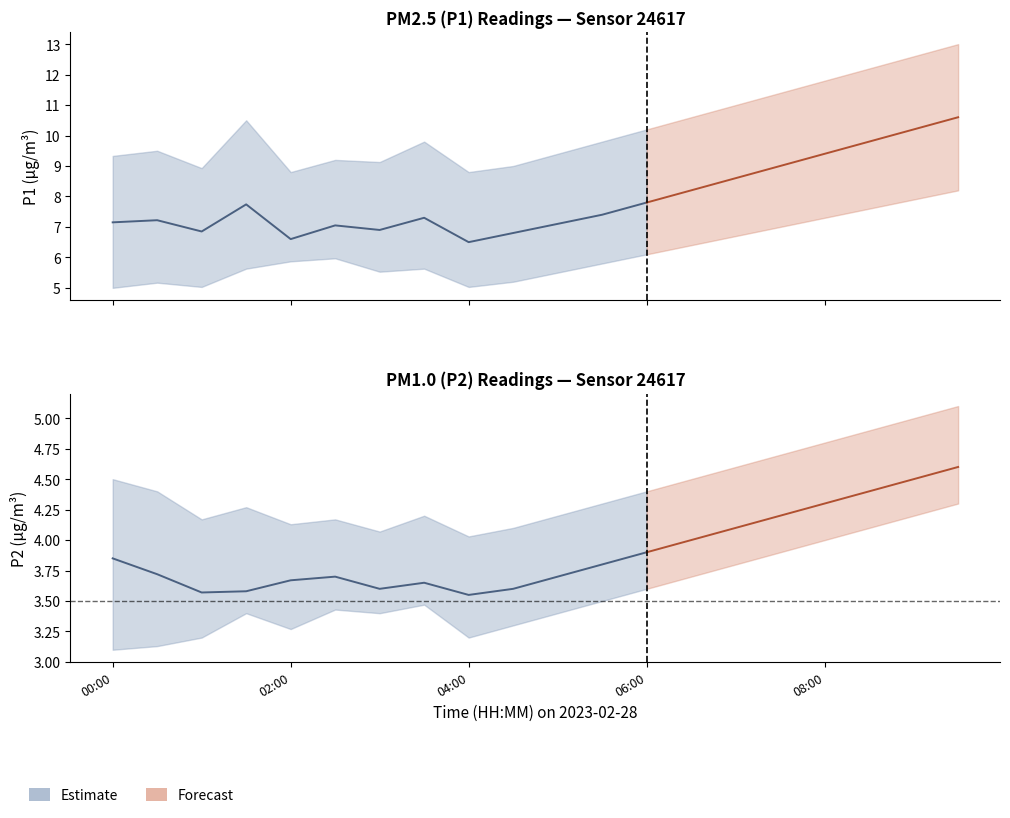

Where is P1 nearest to the value 8?

06:30